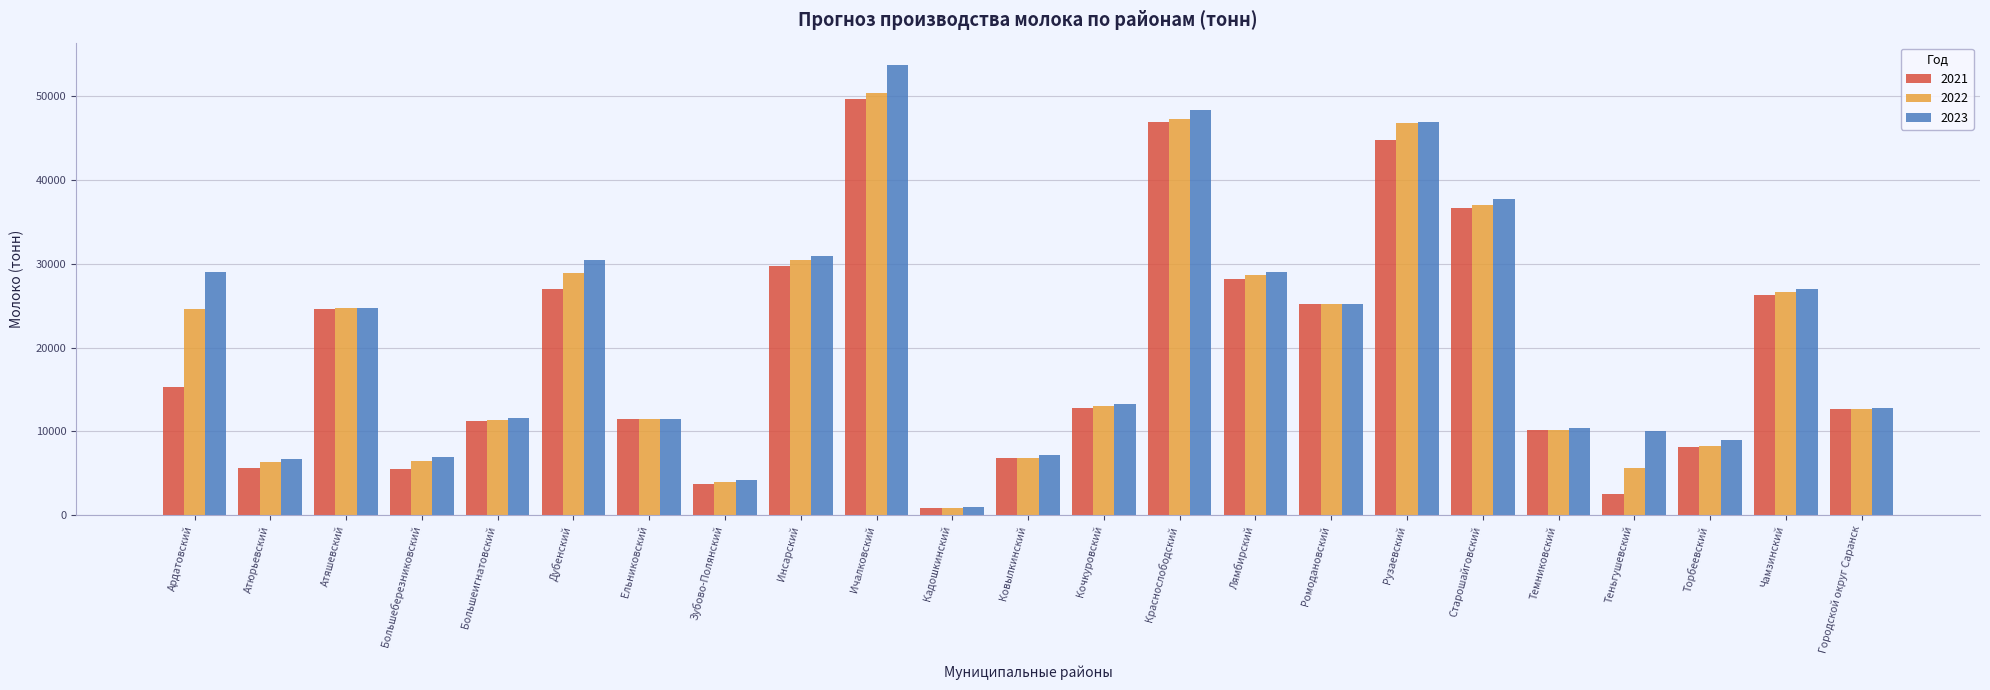

What is the total value across all series at Теньгушевский?

18308